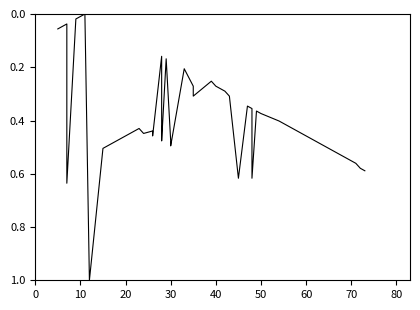

Reading left to right, extract all data points from this chart.

0.1	0.0	0.6	0.0	0.0	1.0	0.5	0.5	0.5	0.4	0.4	0.4	0.4	0.5	0.2	0.5	0.5	0.2	0.5	0.5	0.2	0.3	0.3	0.3	0.3	0.3	0.3	0.6	0.3	0.4	0.6	0.4	0.4	0.4	0.4	0.4	0.4	0.6	0.6	0.6